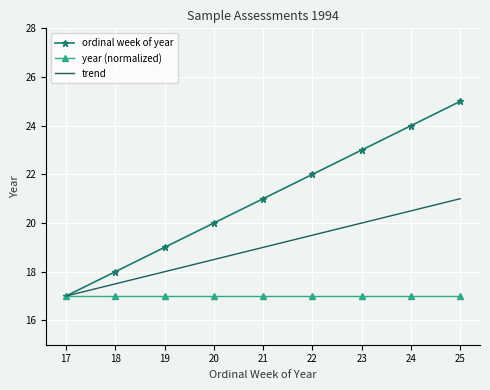

What are all the series names shown in the legend?

ordinal week of year, year (normalized), trend